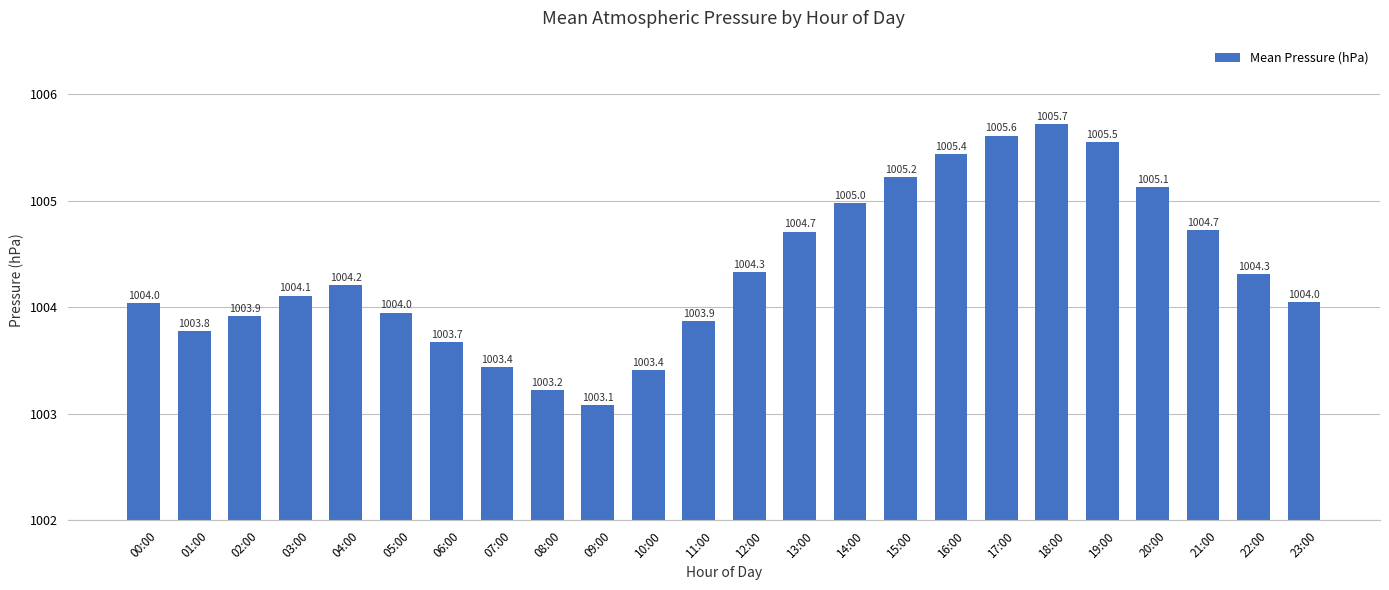

What is the change in value from 09:00 to 22:00?

+1.2